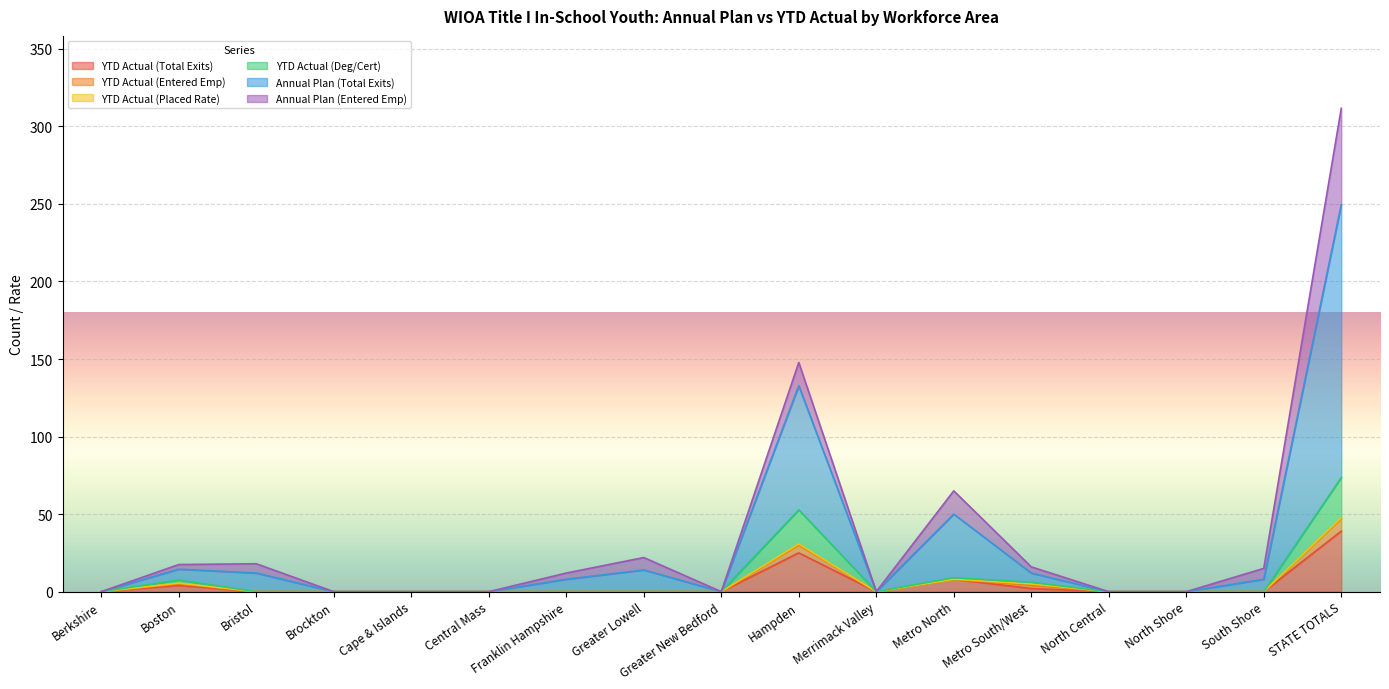

True or false: YTD Actual (Deg/Cert) and Annual Plan (Total Exits) intersect in this chart.

False